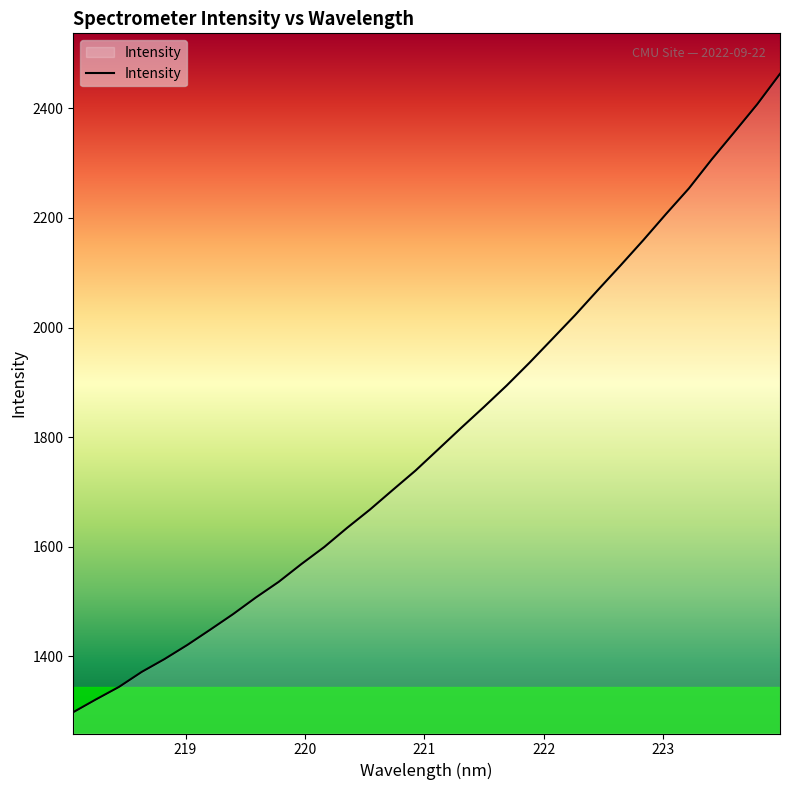

What is the maximum value shown in the chart?

2463.2